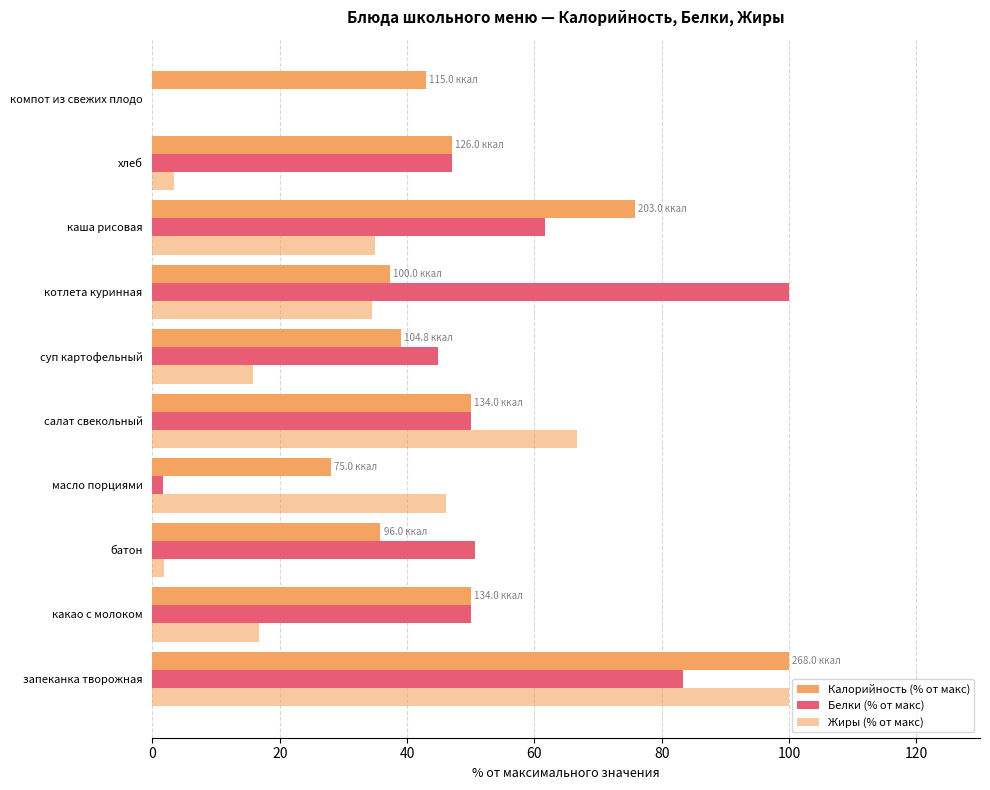

What is the difference between the maximum and minimum values in the Жиры (% от макс) series?

100.0